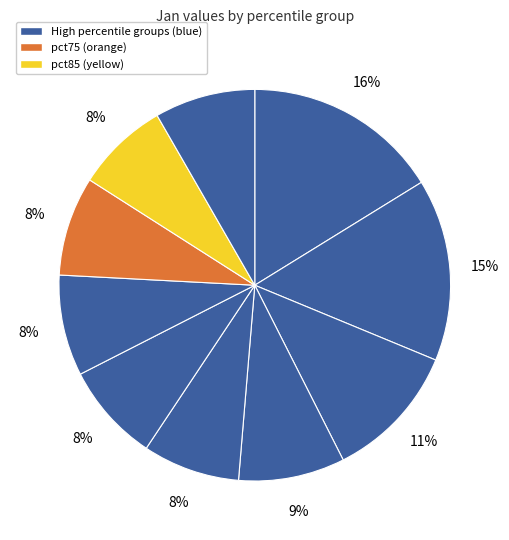

How many segments does this pie chart have?

10